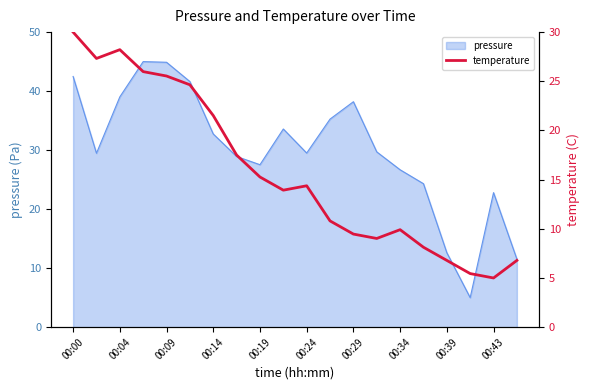

The value of pressure at 00:19 is 38.2. True or false?

False